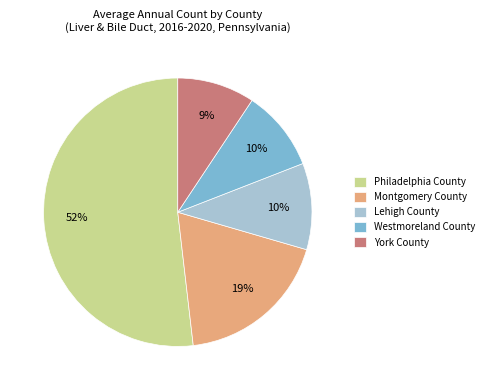

To the nearest percent, what is the combined percentage of Montgomery County and York County?

28%